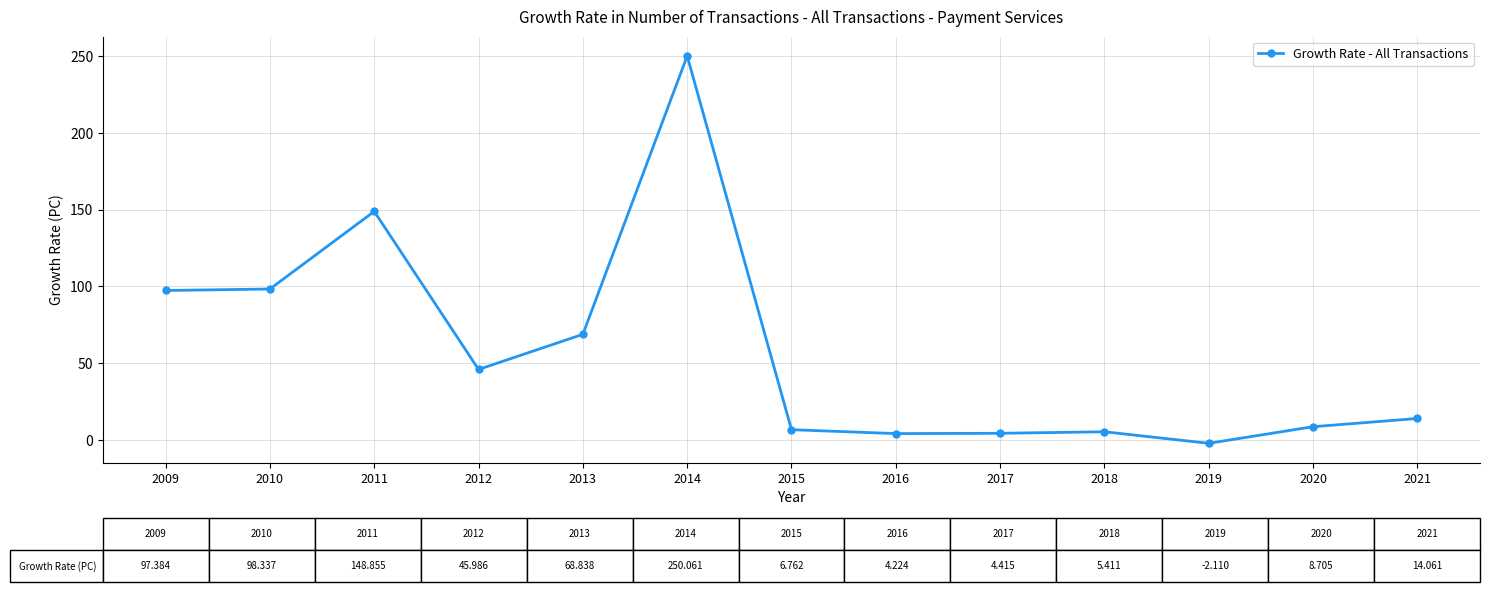

Which category has the highest value across all series?

2014